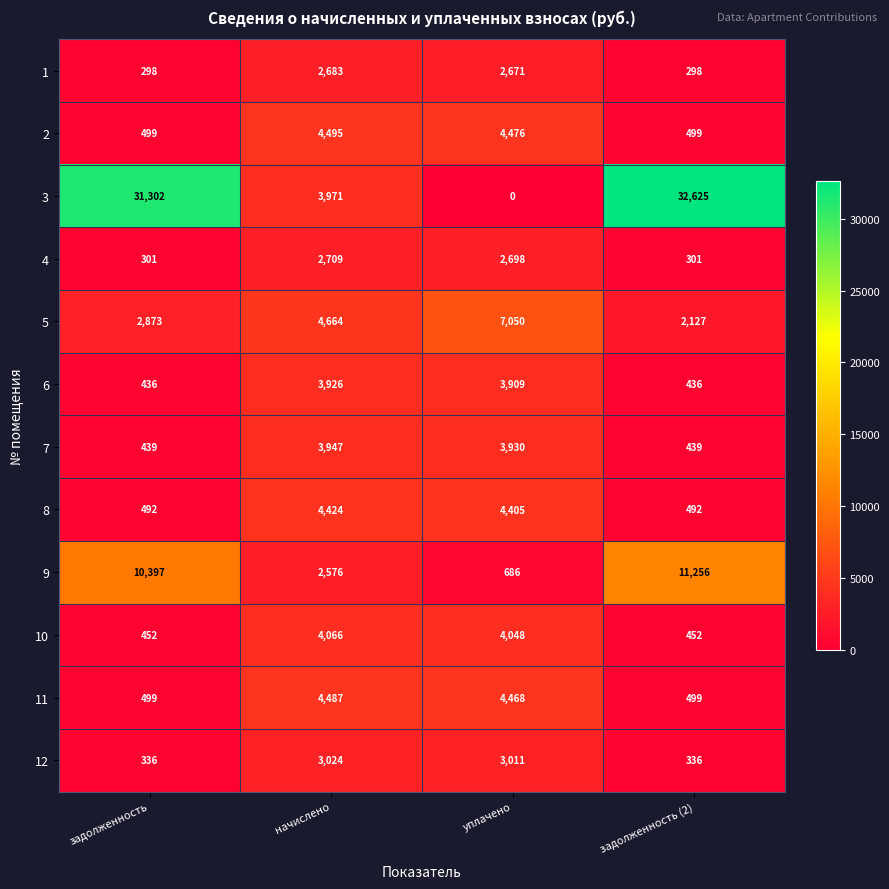

Which category has the highest value in the 2 series?

начислено